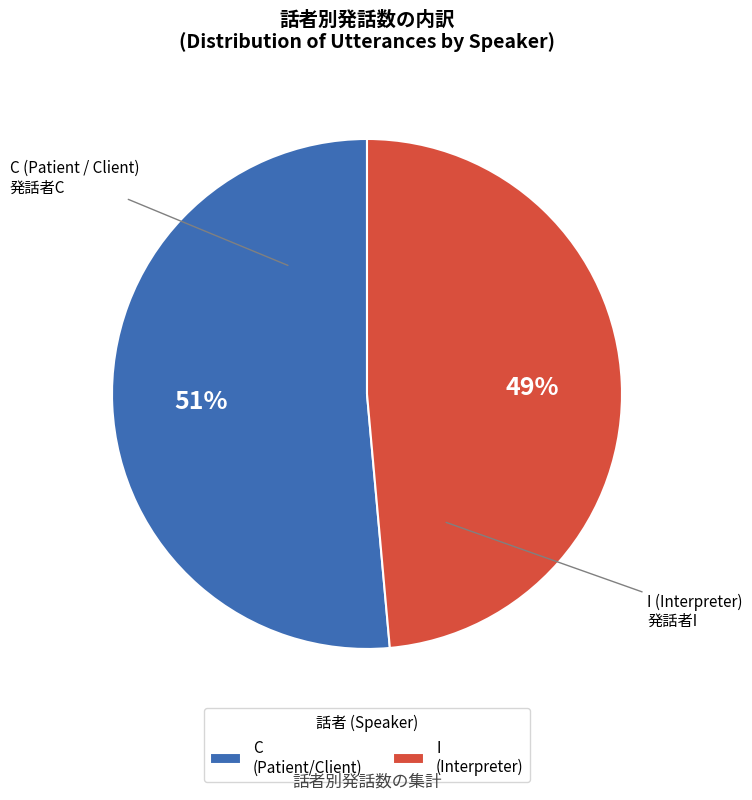

Which slice is the smallest?

I (Interpreter)